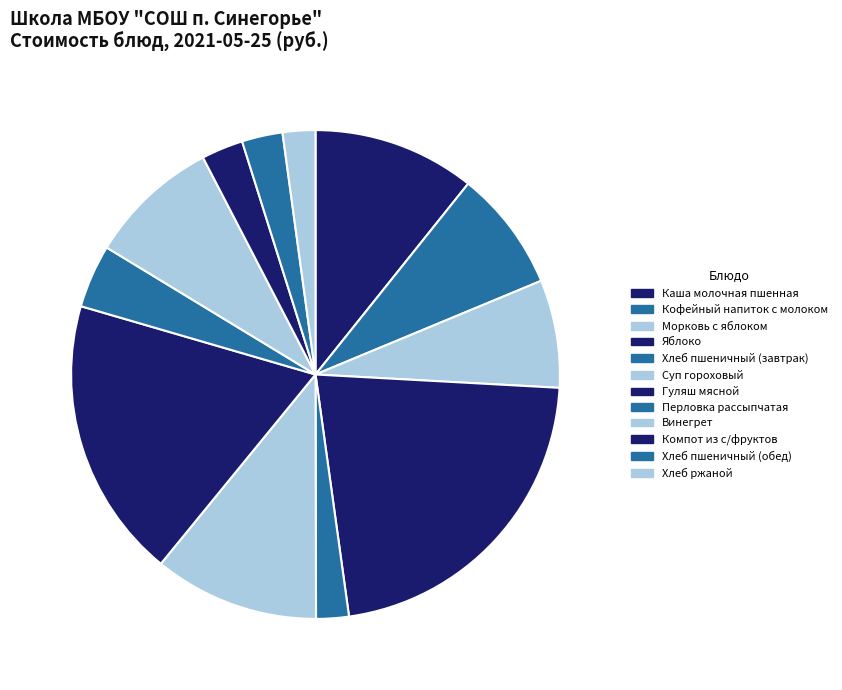

How much of the chart is everything except Суп гороховый?

89.1%